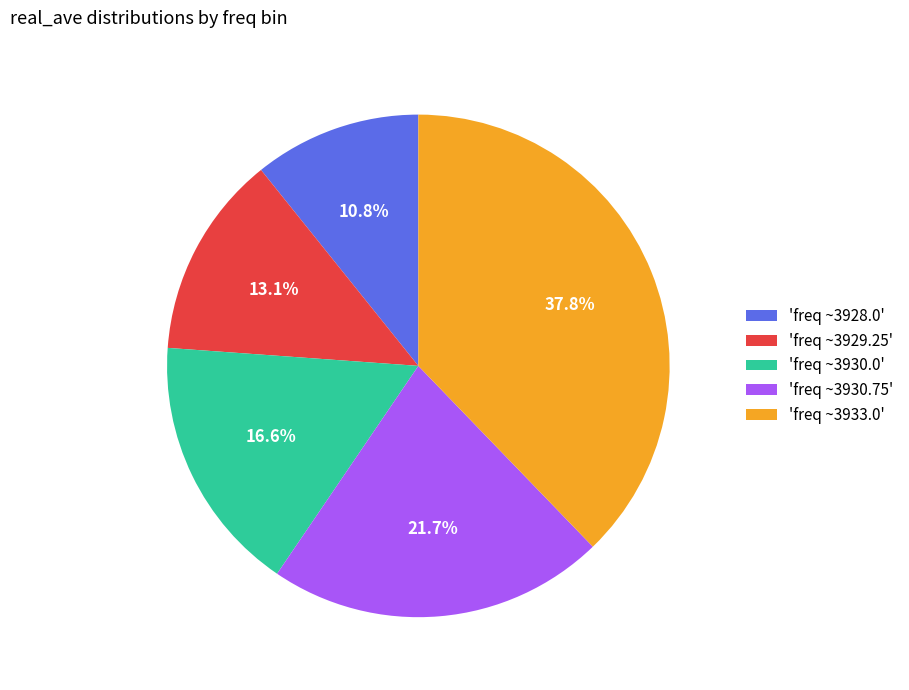

Rank the categories by value from lowest to highest.

'freq ~3928.0', 'freq ~3929.25', 'freq ~3930.0', 'freq ~3930.75', 'freq ~3933.0'